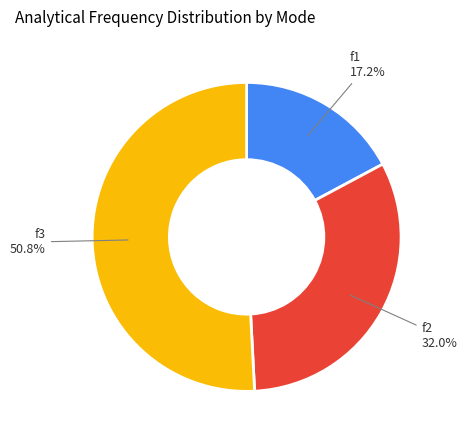

Rank the categories by value from lowest to highest.

f1, f2, f3